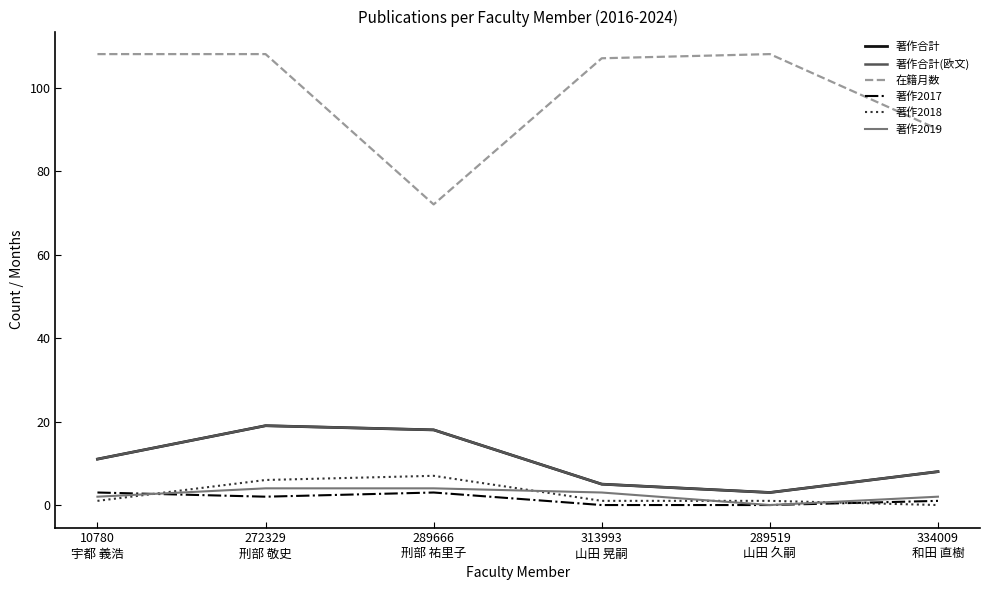

At 289519
山田 久嗣, list the series in order from smallest to largest.

著作2017, 著作2019, 著作2018, 著作合計, 著作合計(欧文), 在籍月数